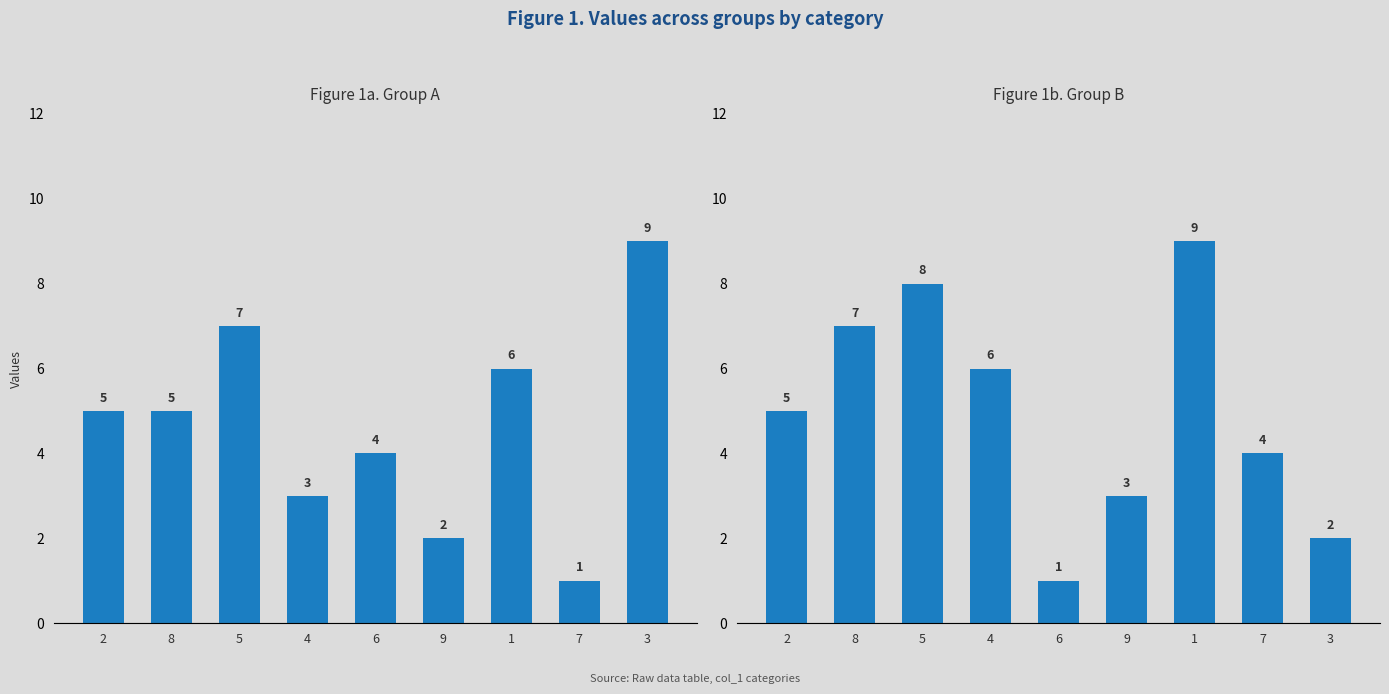

What is the difference between the second highest and minimum values in the col_7 series?

7